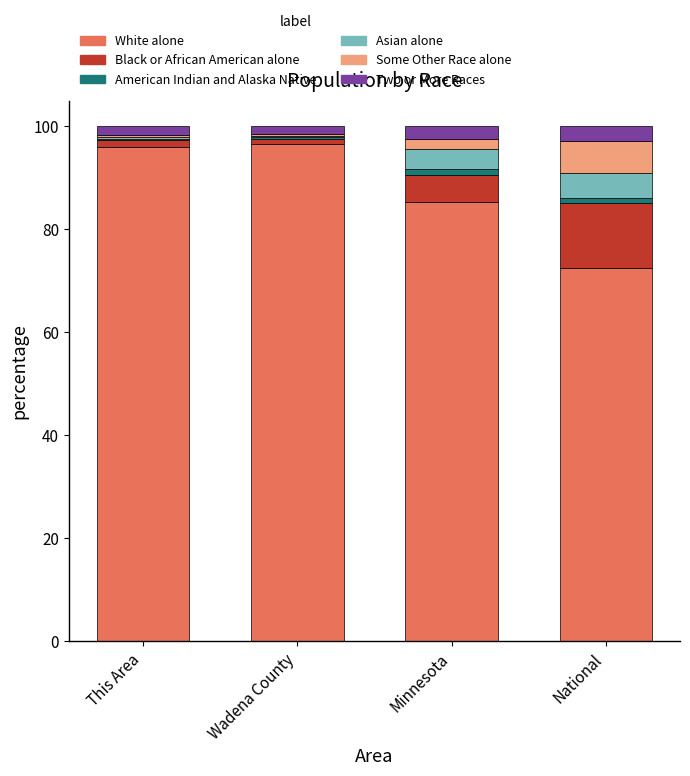

How many distinct data groups are displayed?

6